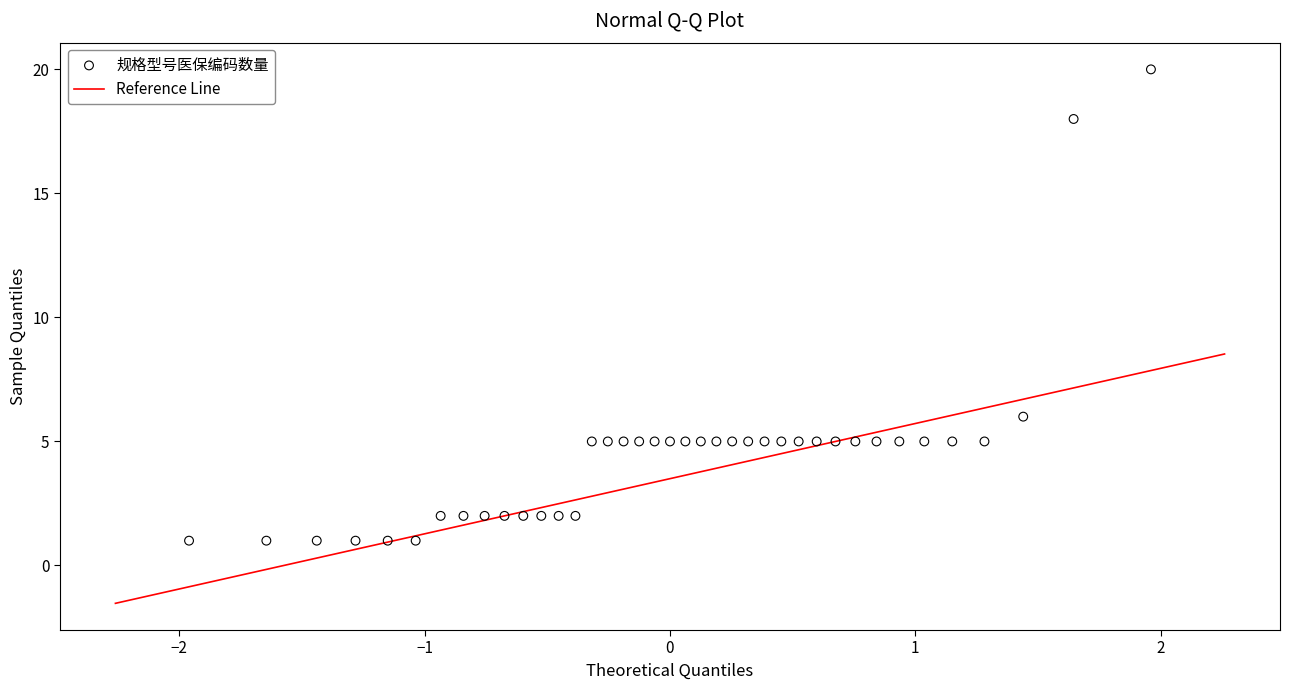

What Y value in the scatter plot is closest to 10?

6